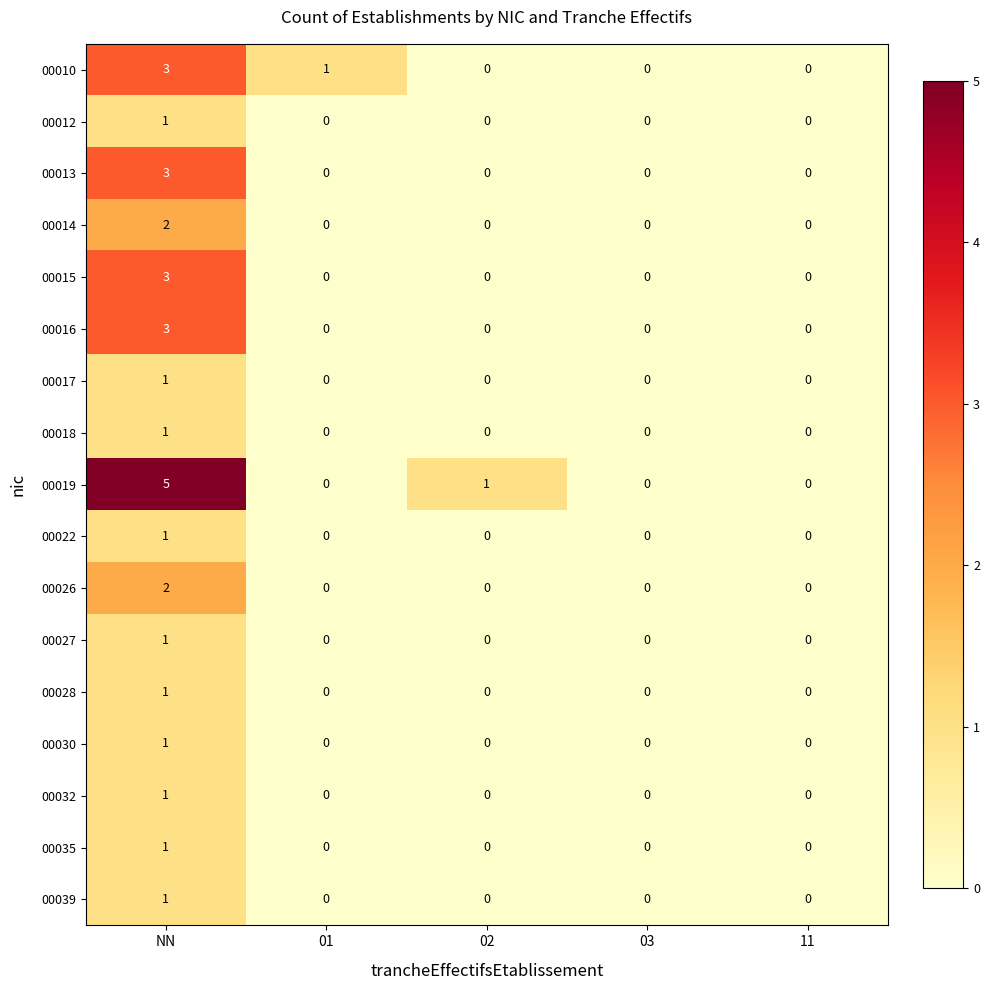

At which category does the chart reach its peak across all series?

NN